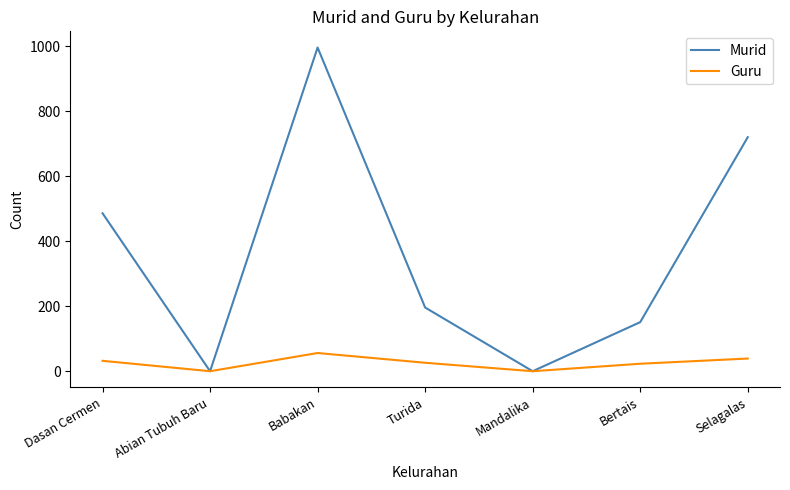

Rank the series at Turida from lowest to highest value.

Guru, Murid